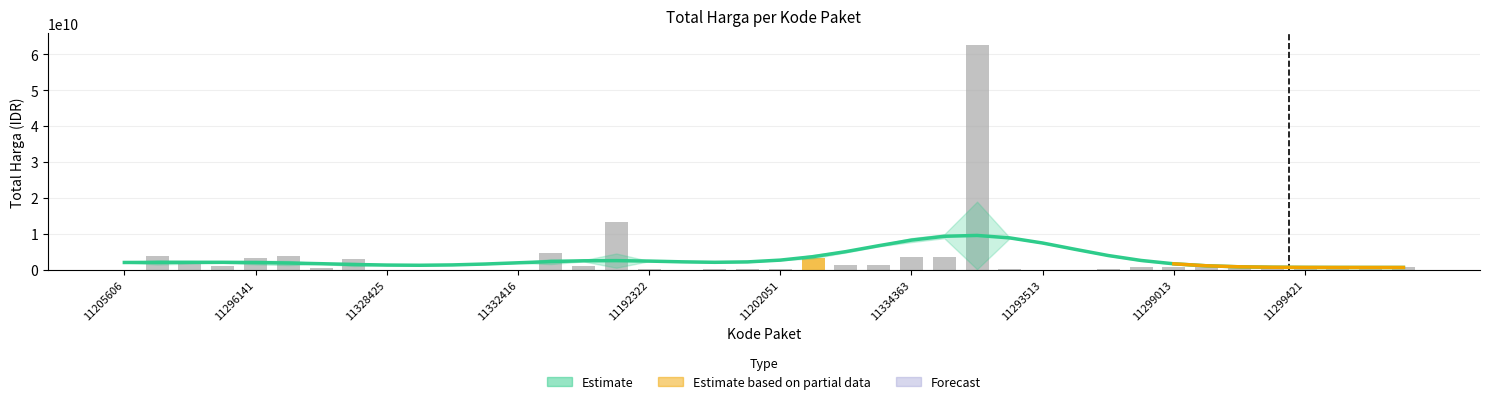

What is the maximum value shown in the chart?

62711350800.0